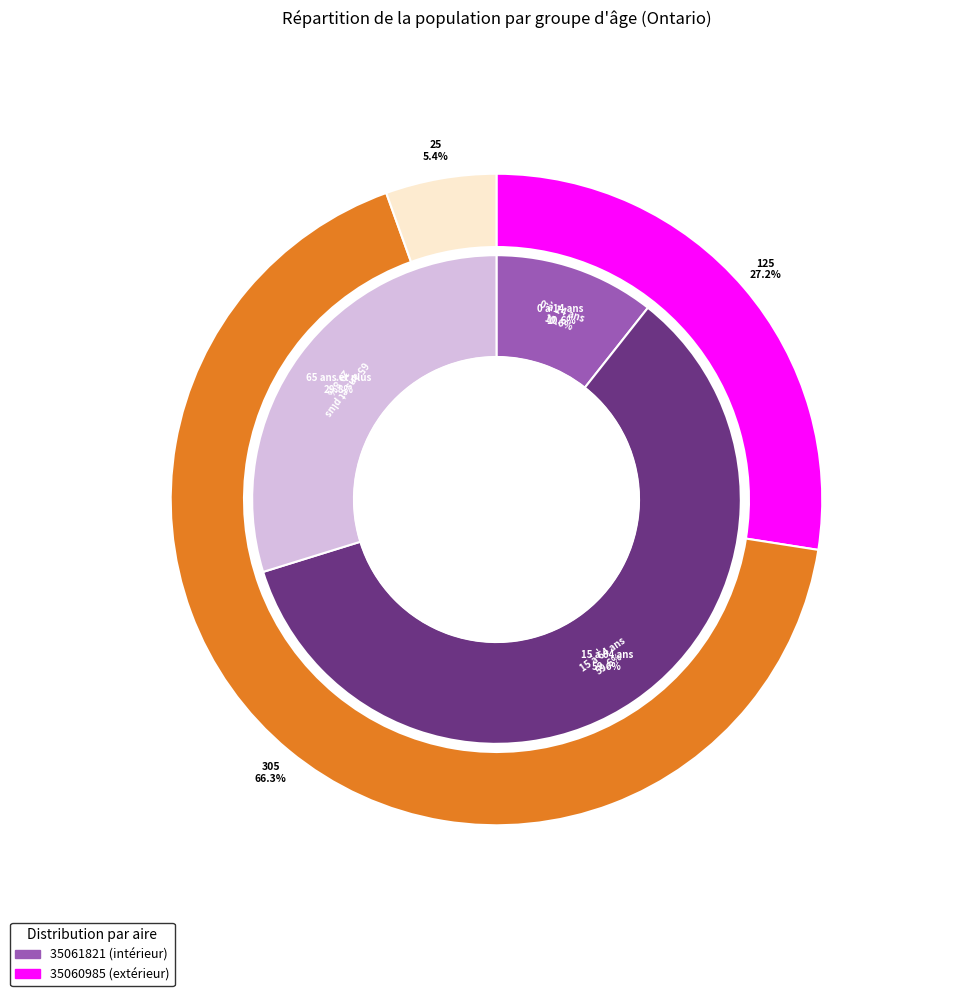

Which category has the biggest portion of the pie?

15 à 64 ans